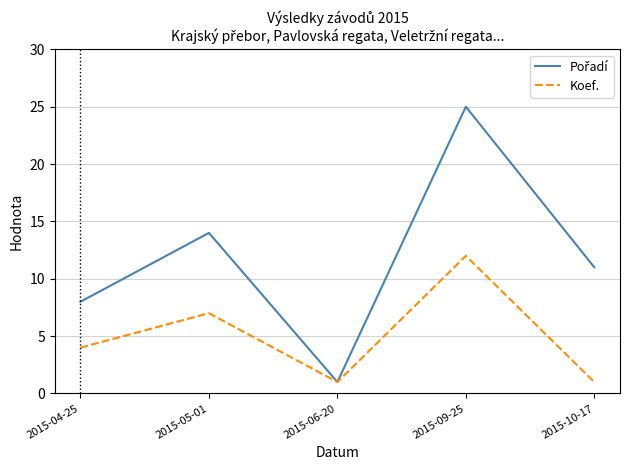

At which category is the sum across all series the highest?

2015-09-25